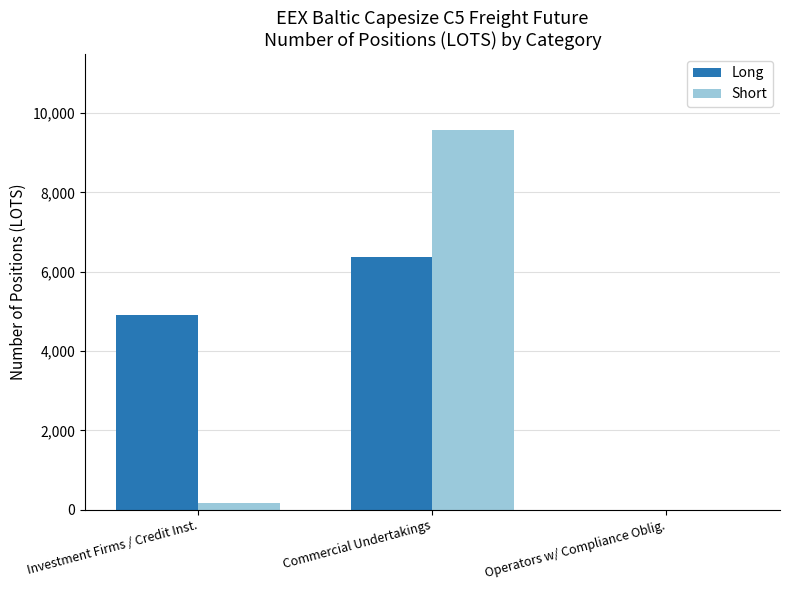

The value of Short at Commercial Undertakings is 9575. True or false?

True